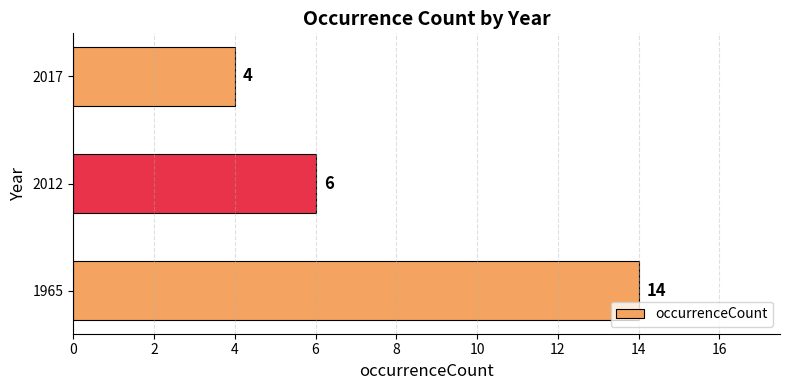

Which has a higher value, 2017 or 2012?

2012